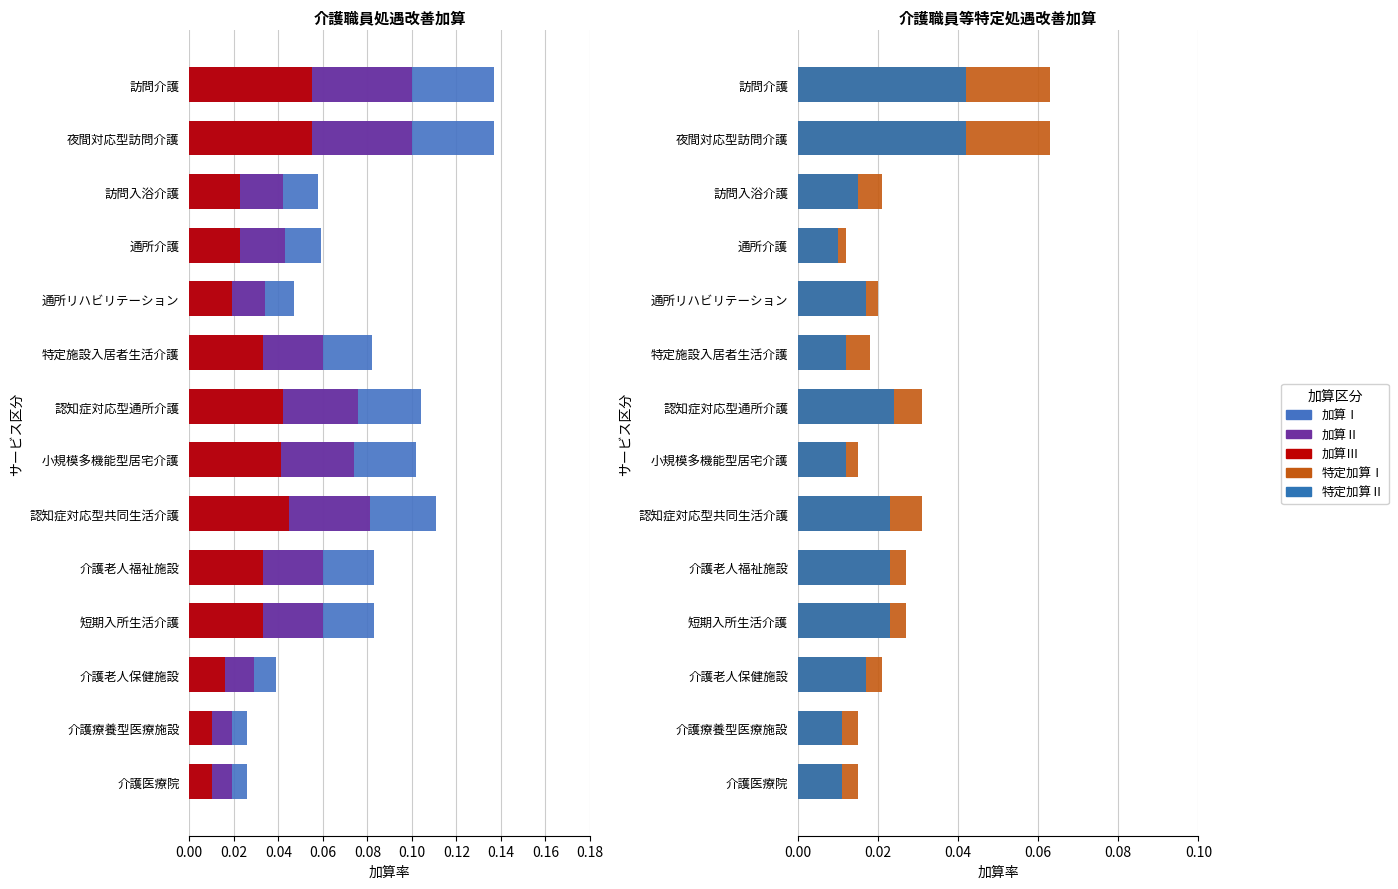

The 加算Ⅱ series shows 0.0 at 介護医療院. True or false?

True